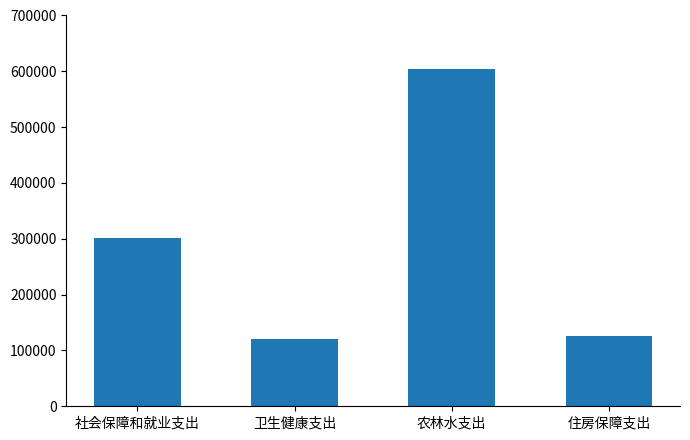

How many data points are less than 300789?

2